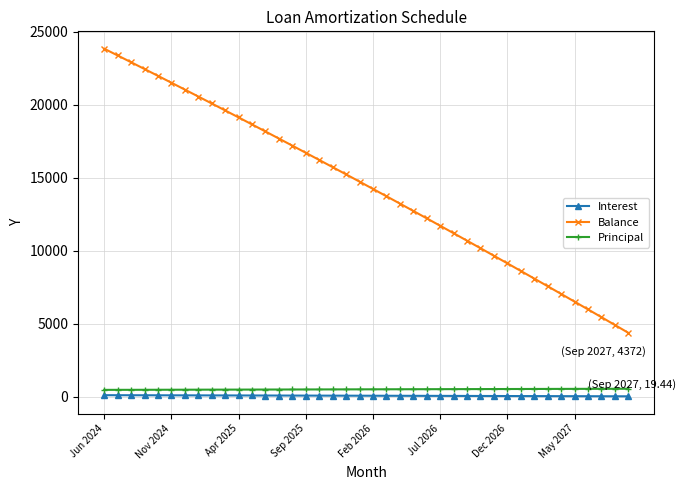

True or false: Principal and Interest cross at least once.

False